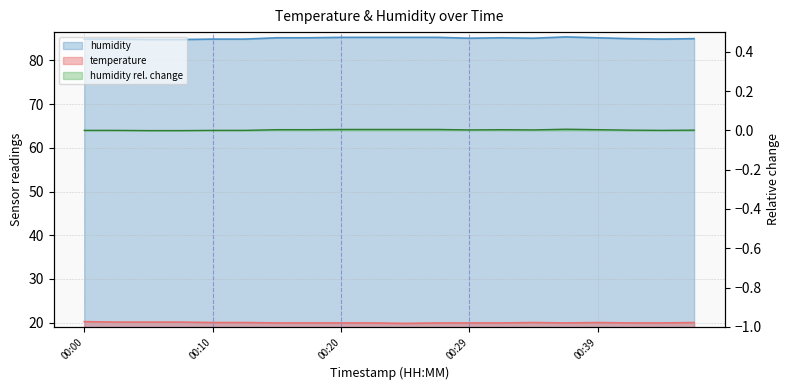

Which series has the largest total across all categories?

humidity